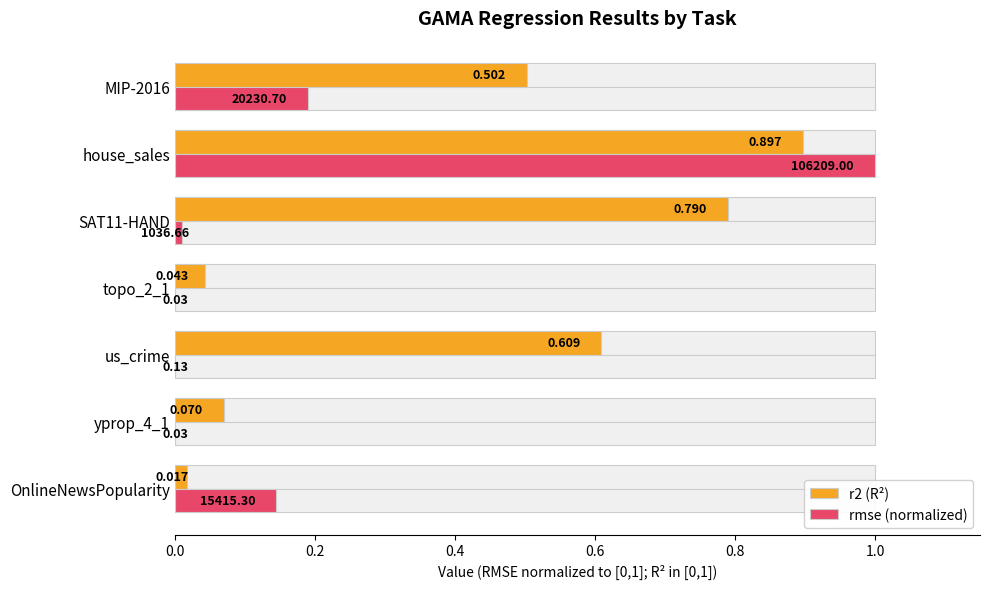

Is it true that r2 (R²) equals 0.0 at OnlineNewsPopularity?

False